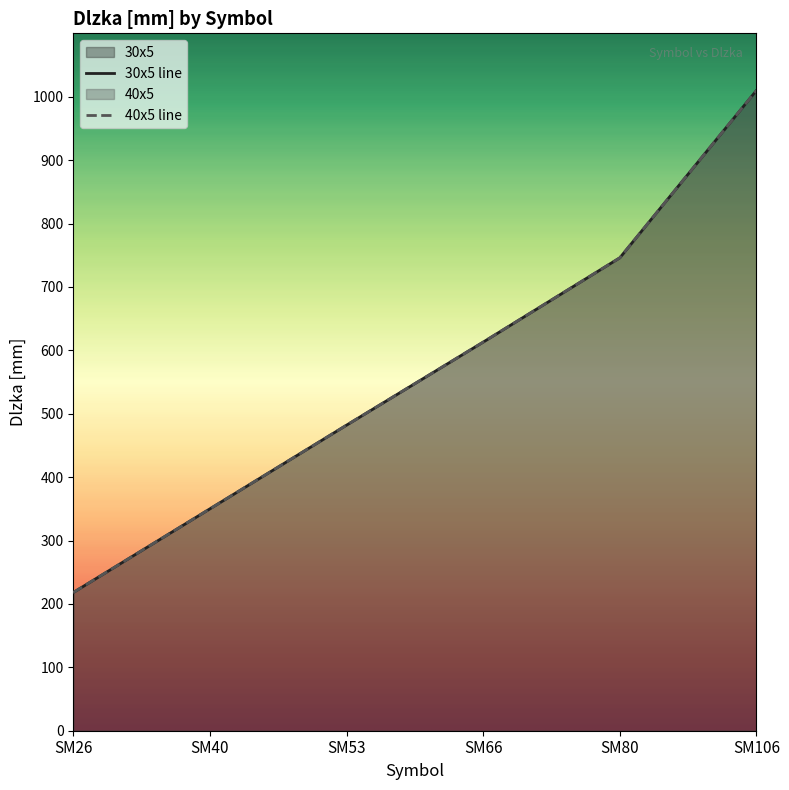

Rank the series by their maximum value, from highest to lowest.

30x5, 40x5